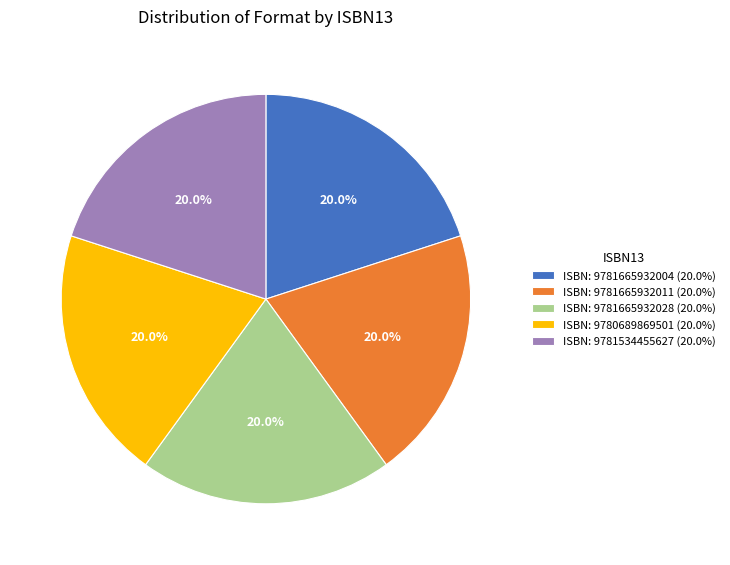

Does any single category account for the majority?

No